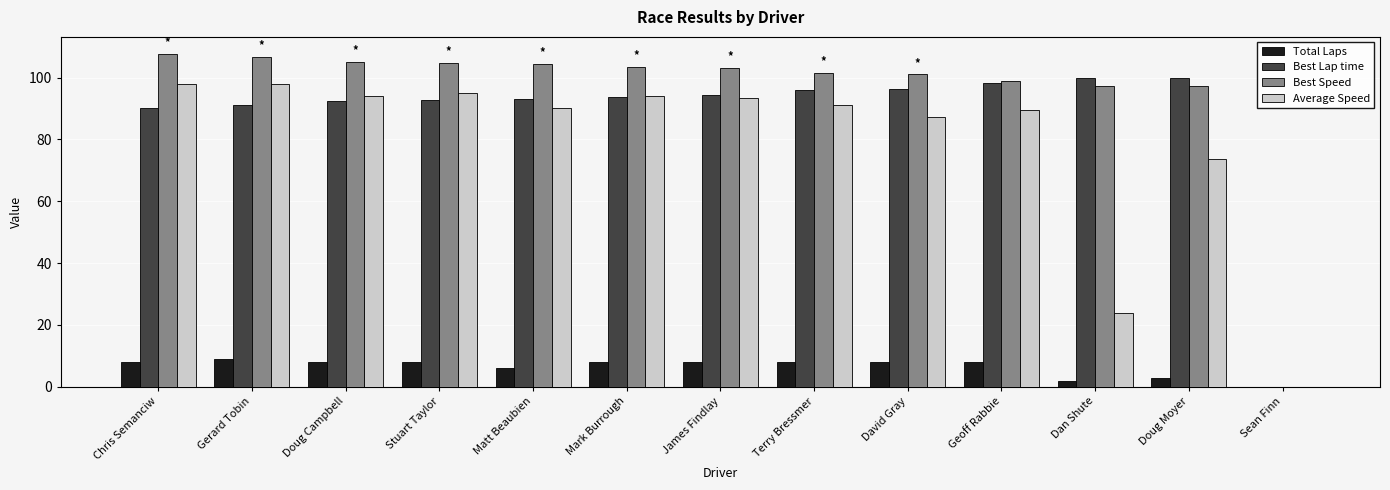

The value of Average Speed at James Findlay is 151.7. True or false?

False